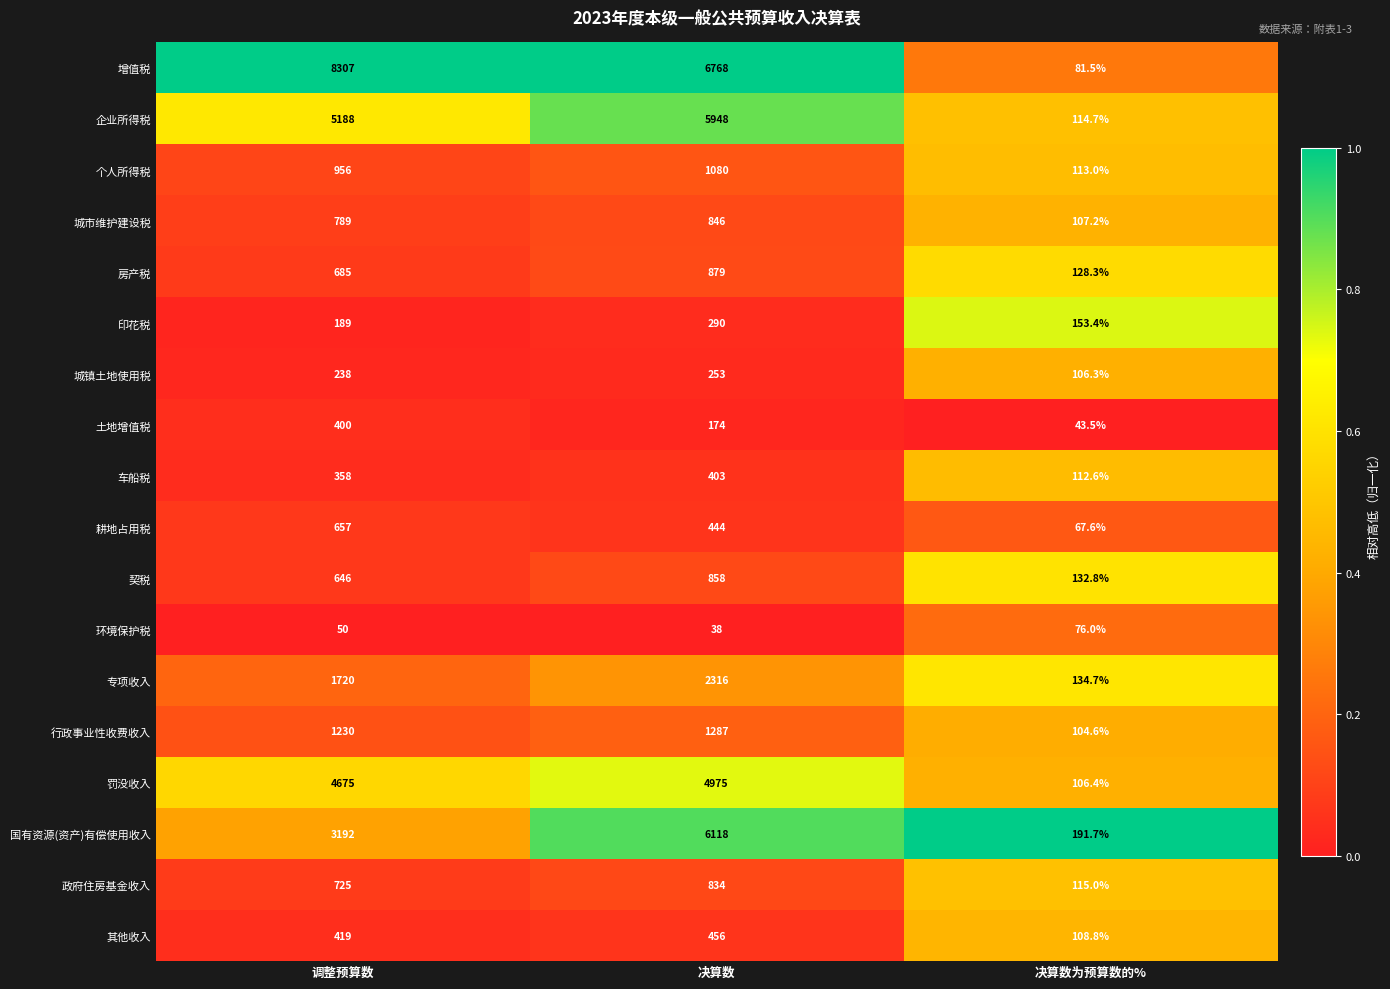

The 罚没收入 series shows 4675.0 at 调整预算数. True or false?

True